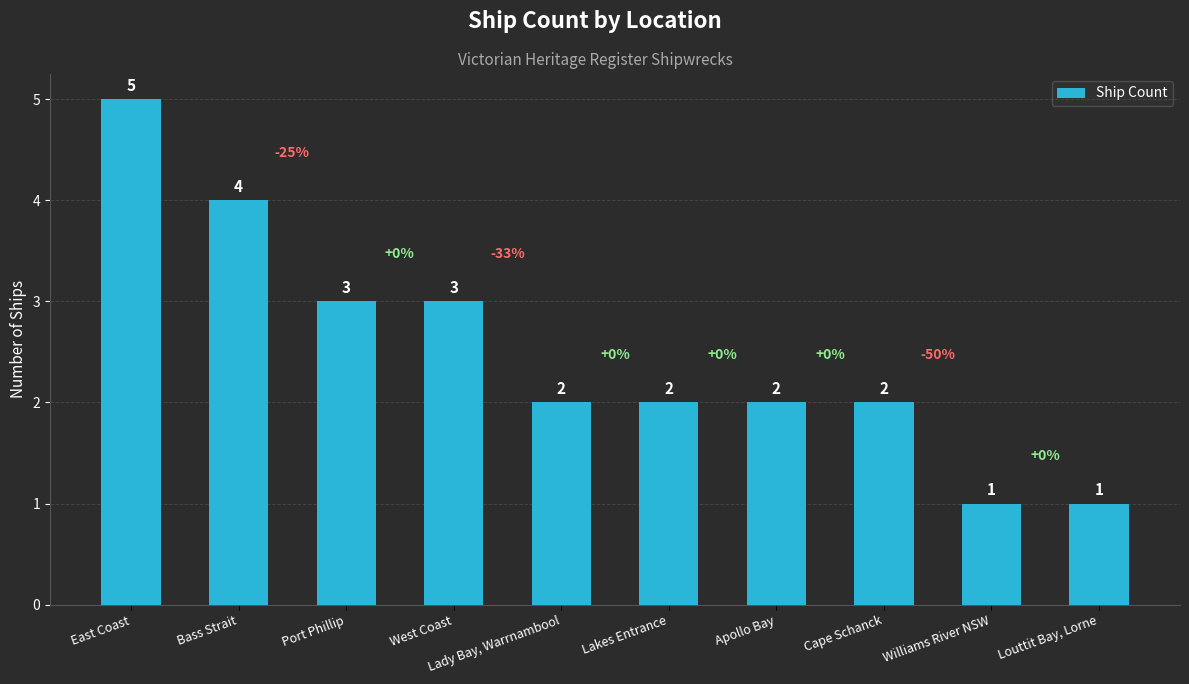

What is the difference between the maximum and minimum values?

4